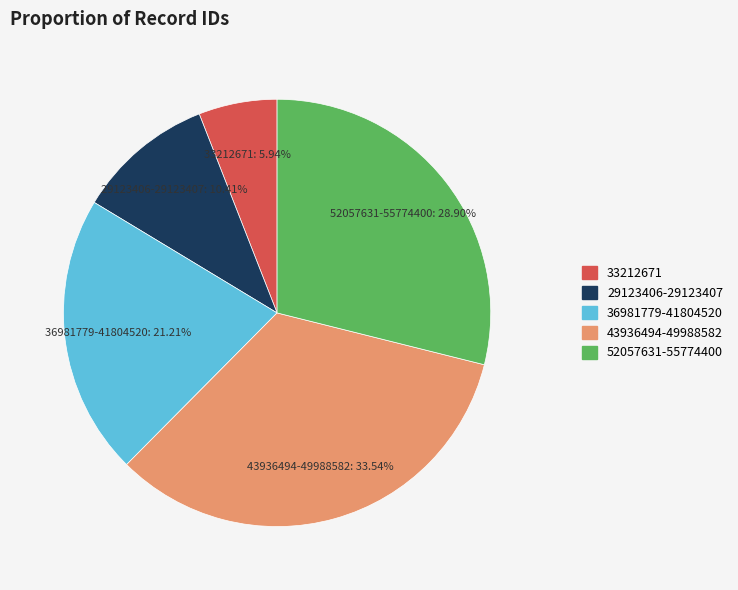

Is there a majority slice in this chart?

No